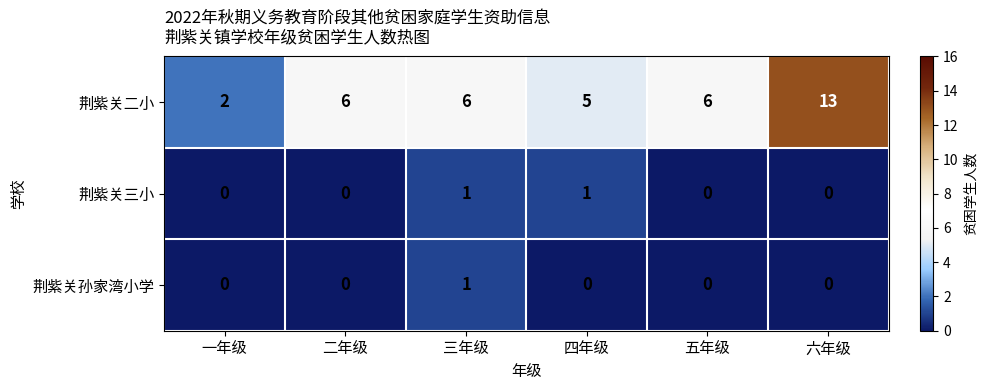

Which series changed the most between 一年级 and 二年级?

荆紫关二小